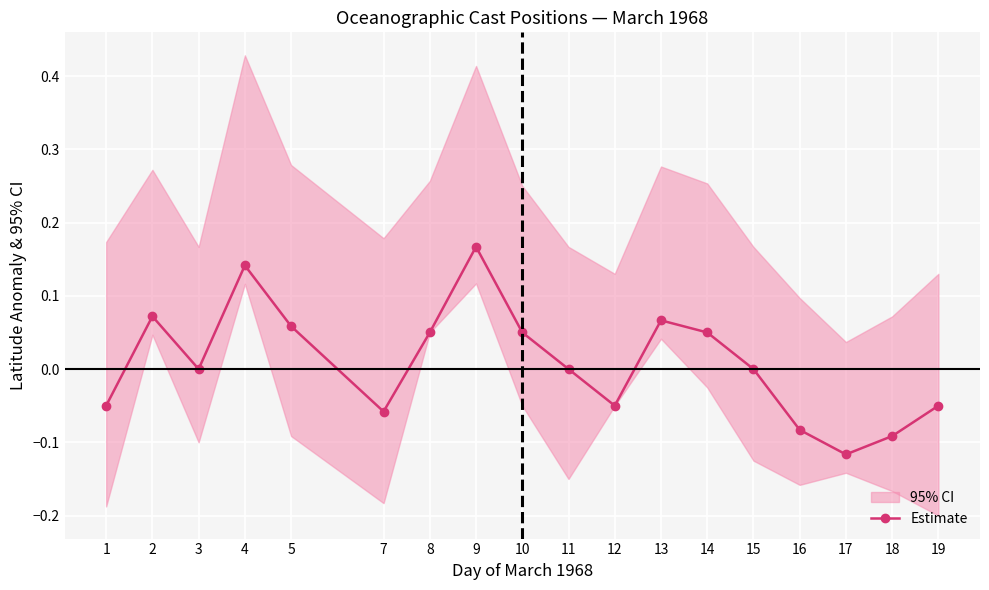

Rank the categories by value from highest to lowest.

9, 4, 2, 13, 5, 8, 10, 14, 3, 11, 15, 1, 12, 19, 7, 16, 18, 17